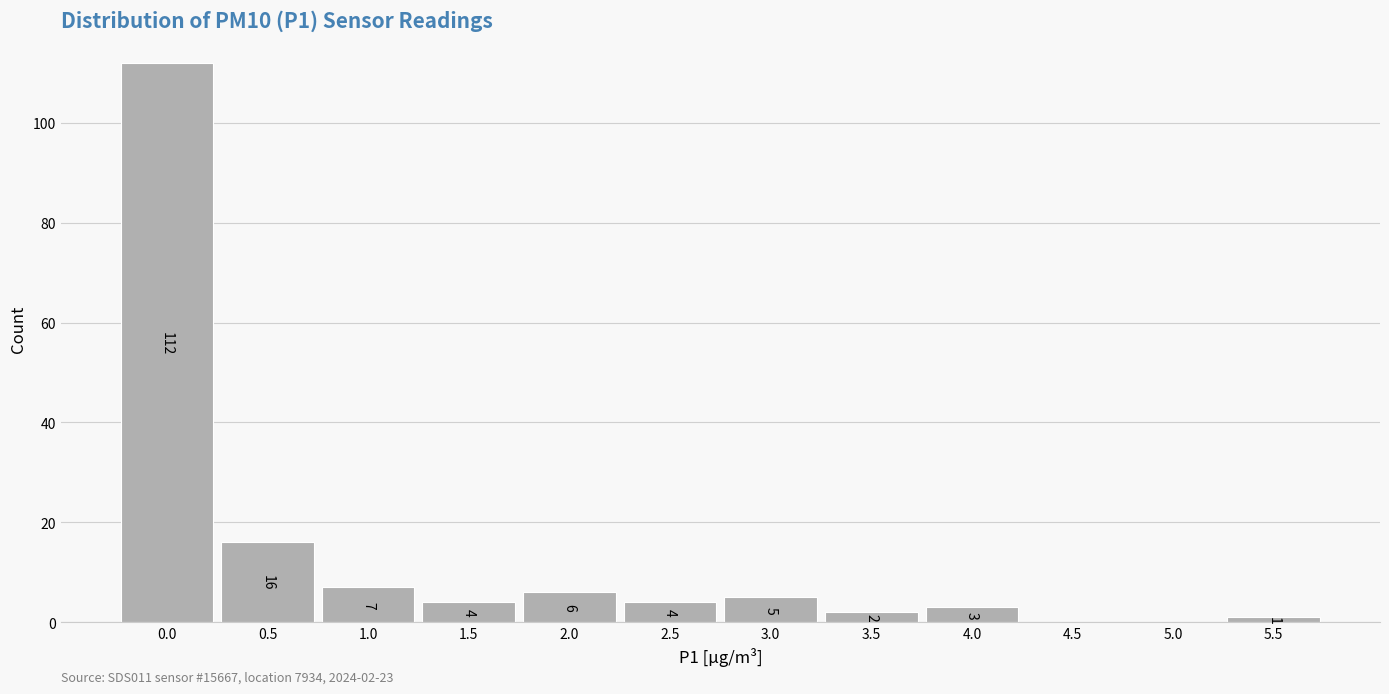

Reading left to right, extract all data points from this chart.

0.0=112	0.5=16	1.0=7	1.5=4	2.0=6	2.5=4	3.0=5	3.5=2	4.0=3	4.5=0	5.0=0	5.5=1